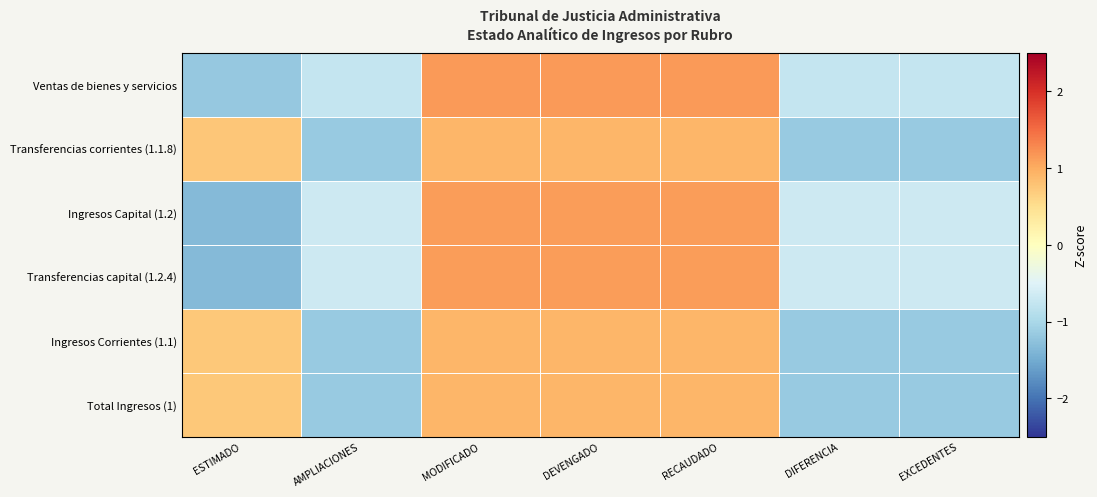

At which category does the chart reach its peak across all series?

MODIFICADO